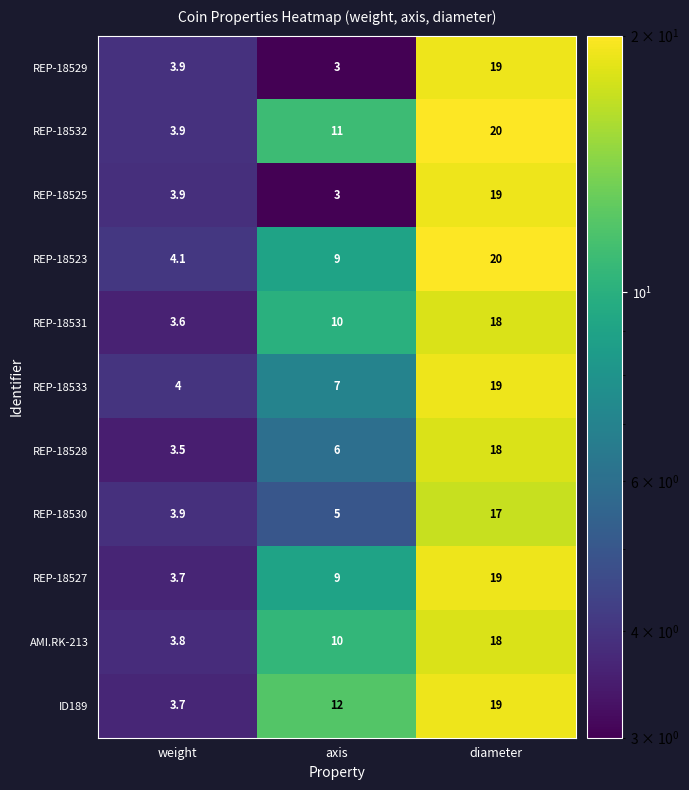

True or false: REP-18523 has a value of 0.8 at weight.

False